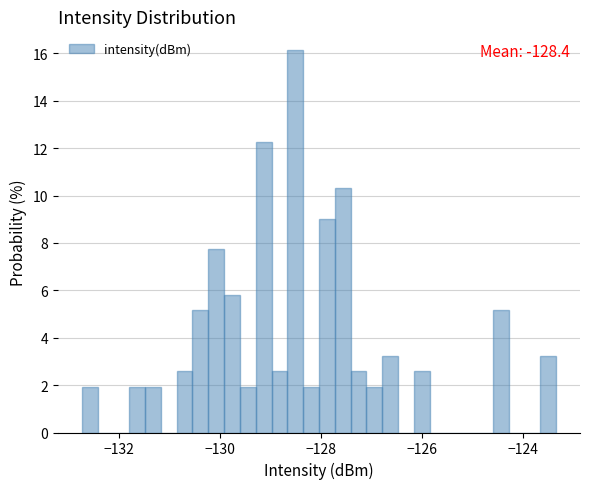

Around what value on the x-axis is the tallest bar? Give the approximate position of its centre, as read against the axis.

-128.6